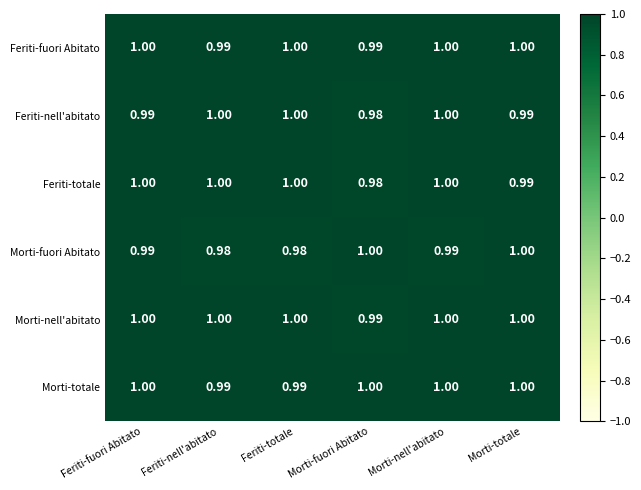

Which series has the largest total across all categories?

Morti-nell'abitato